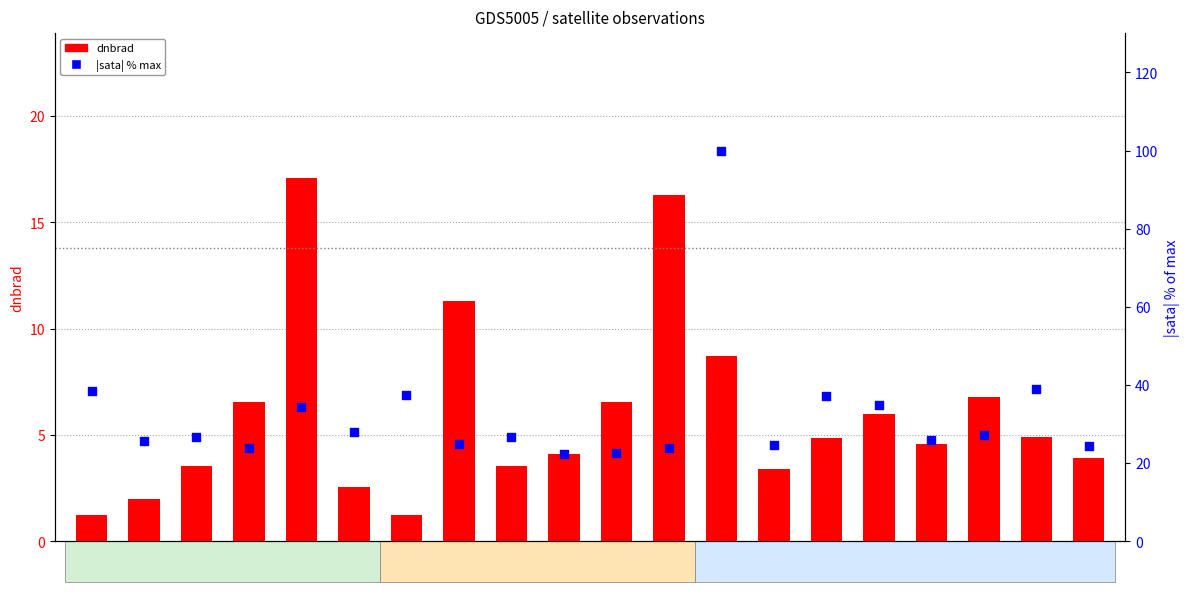

At which category is the sum across all series the highest?

103988